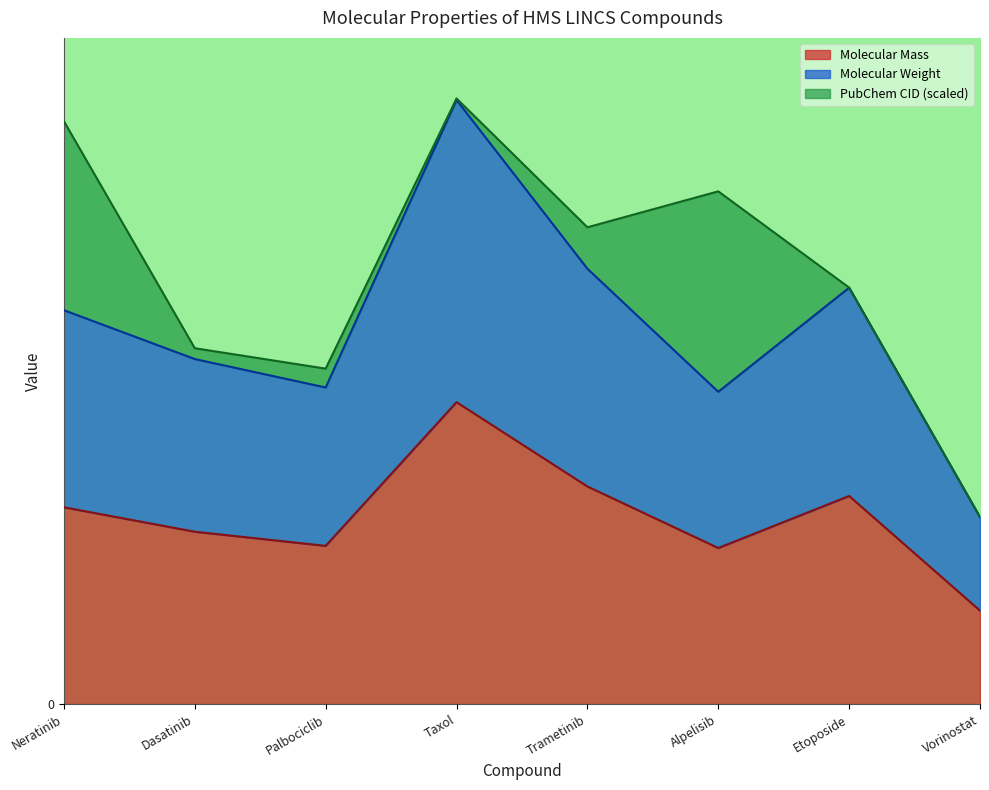

How many values in the Molecular Weight series exceed 1113?

4